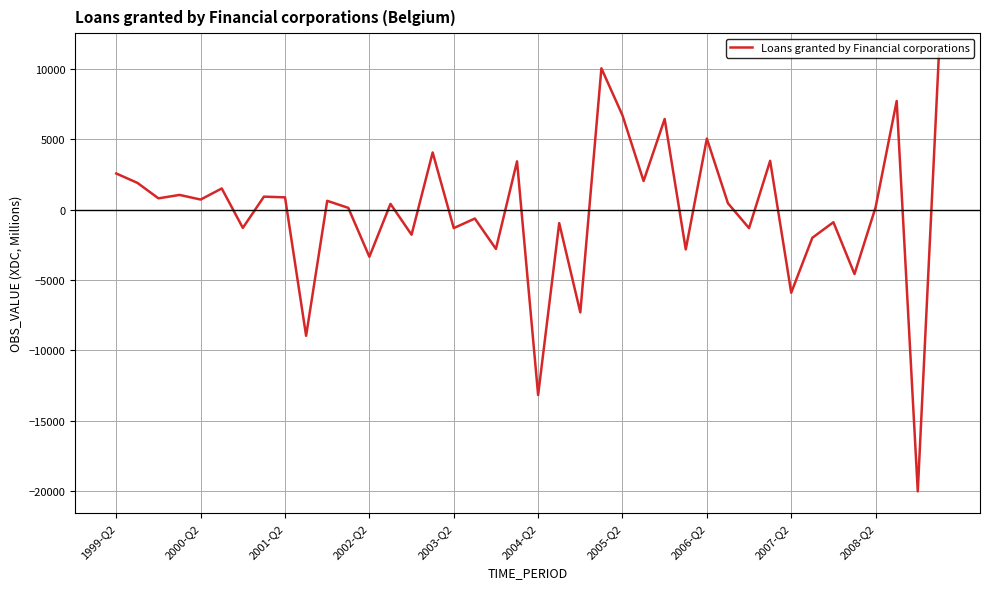

What is the maximum value shown in the chart?

10997.3